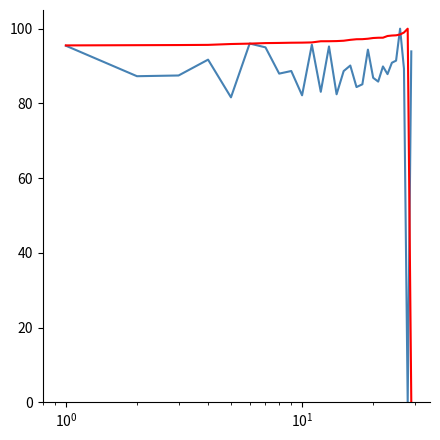

What is the maximum value shown in the chart?

100.0